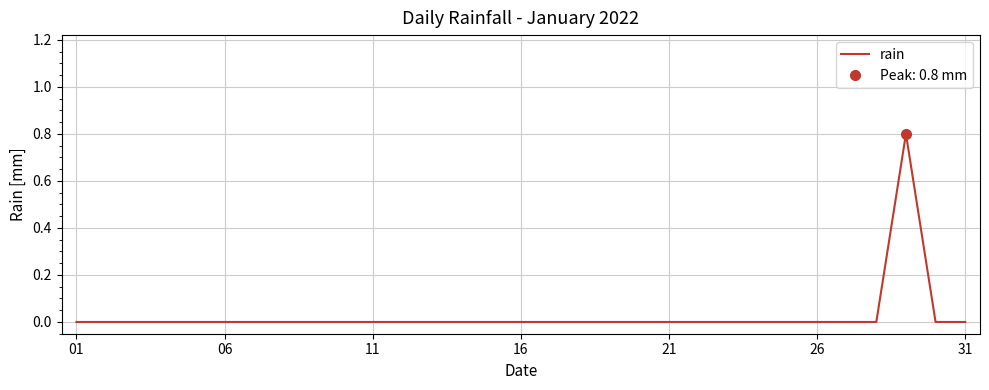

Reading left to right, transcribe all the data shown in this chart.

0.0	0.0	0.0	0.0	0.0	0.0	0.0	0.0	0.0	0.0	0.0	0.0	0.0	0.0	0.0	0.0	0.0	0.0	0.0	0.0	0.0	0.0	0.0	0.0	0.0	0.0	0.0	0.0	0.8	0.0	0.0